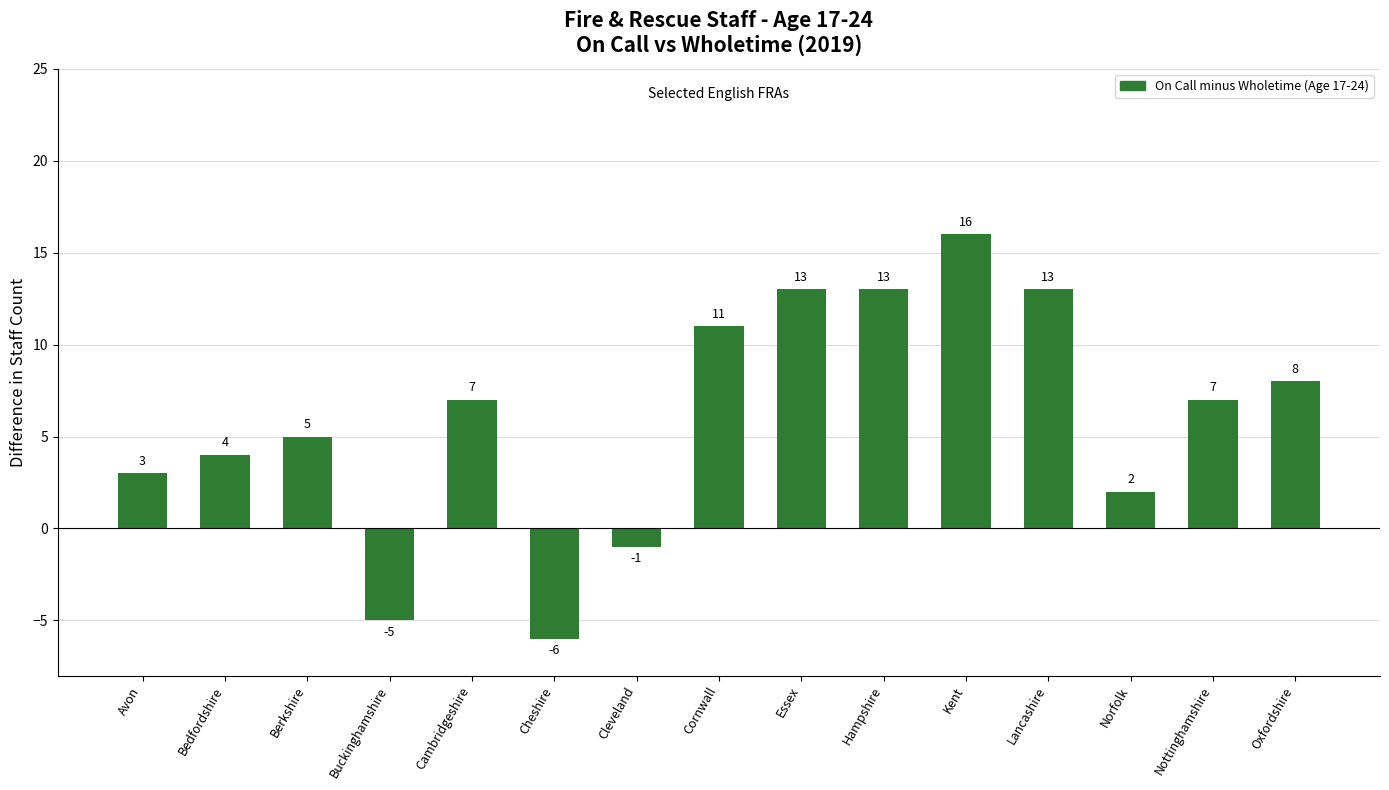

Are the bars grouped side by side (vs. stacked)?

No